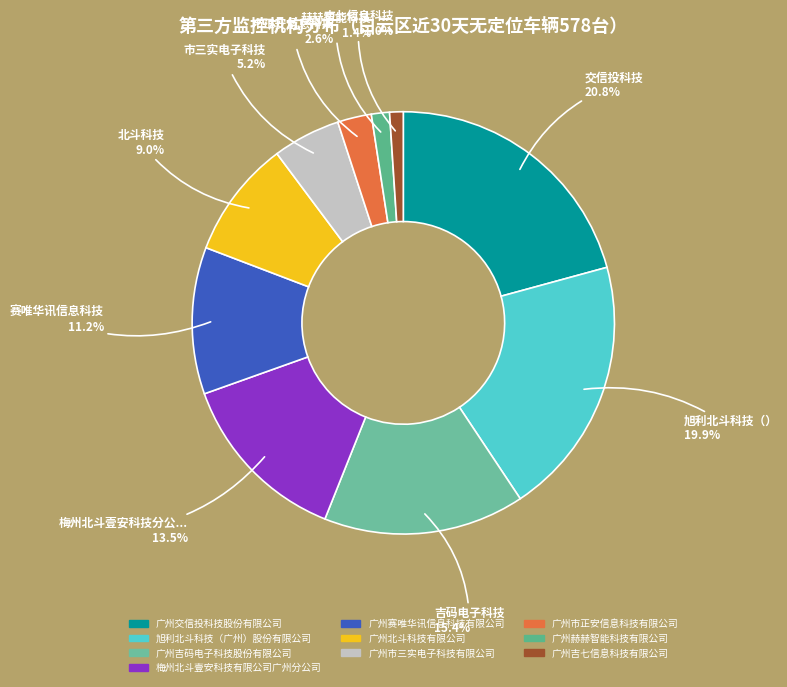

Count the number of slices in the pie.

10